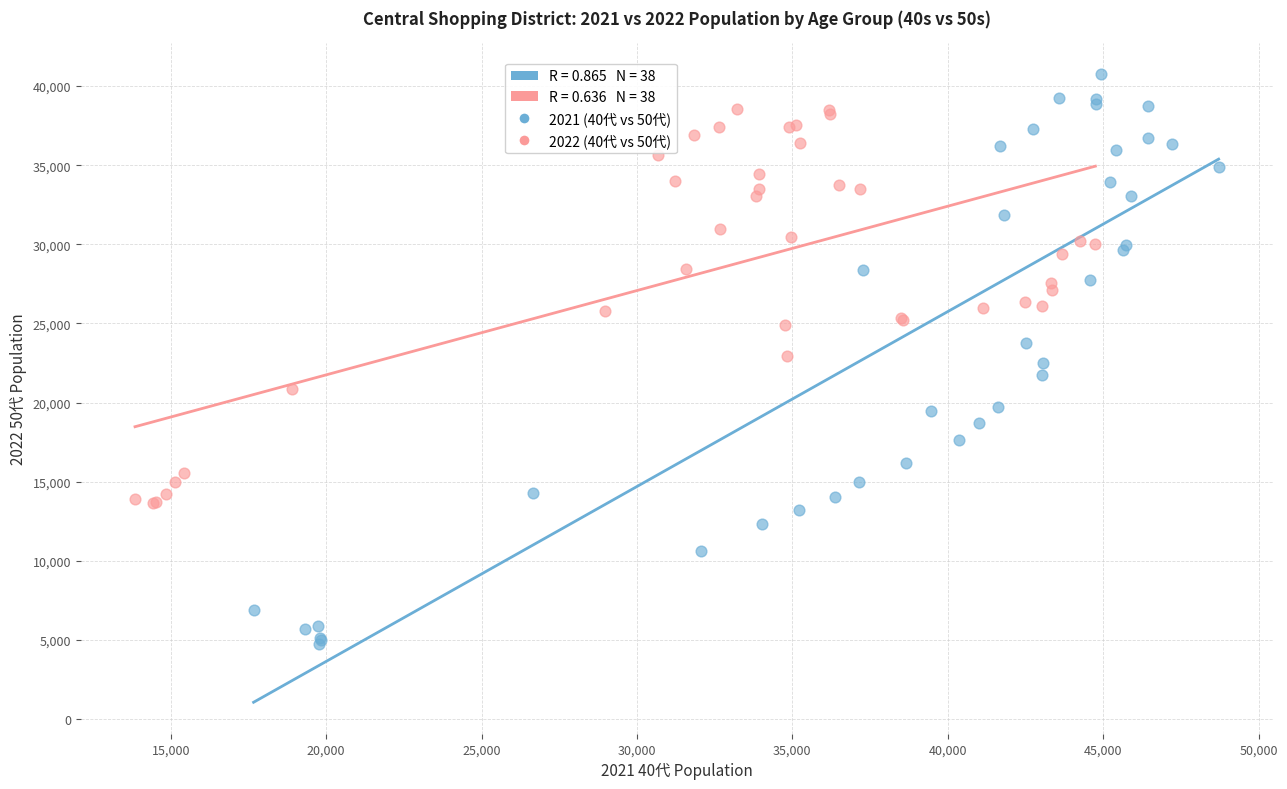

Which series contains the highest Y value?

2021 (40代 vs 50代)